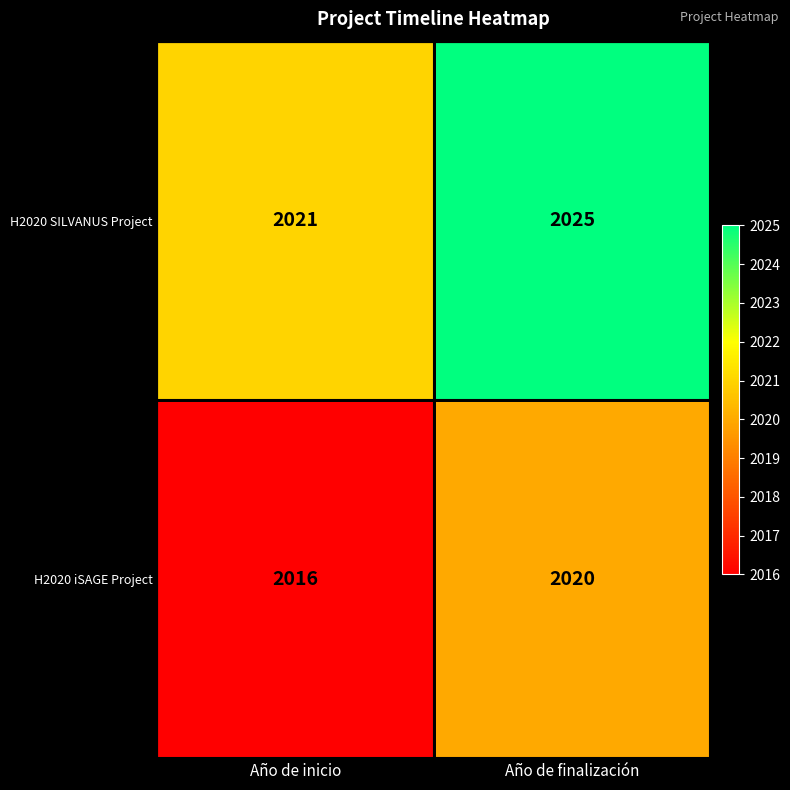

What is the difference between the highest and lowest values at Año de inicio?

5